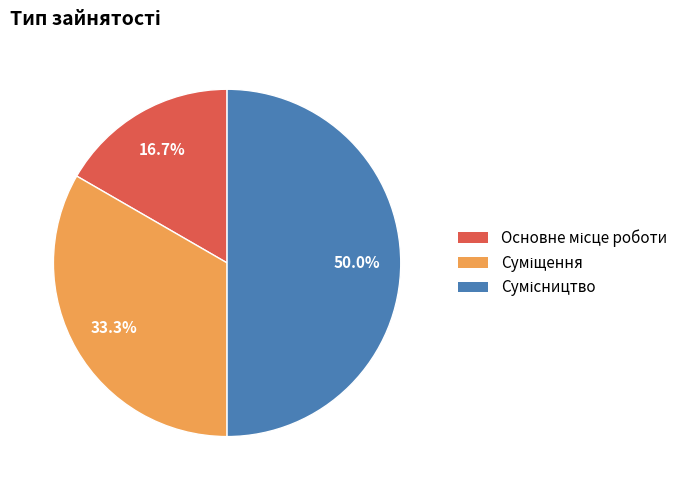

How many segments does this pie chart have?

3